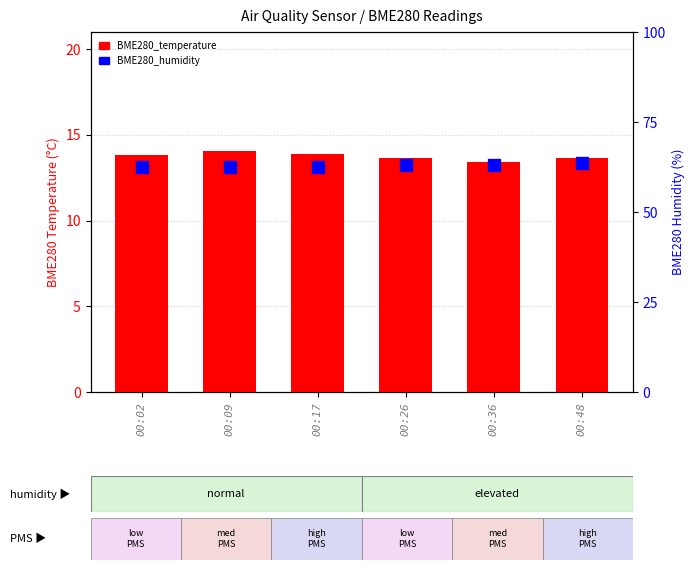

What is the greatest value displayed?

63.7